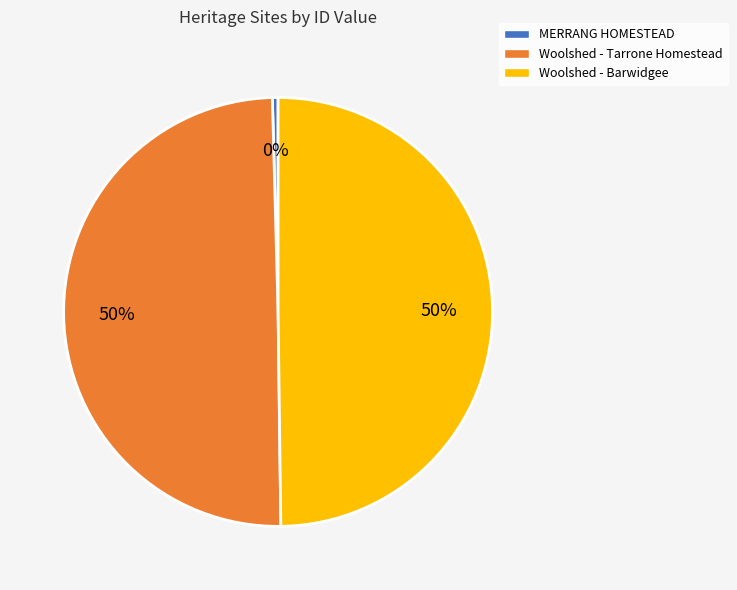

To the nearest percent, what is the combined percentage of MERRANG HOMESTEAD and Woolshed - Tarrone Homestead?

50%